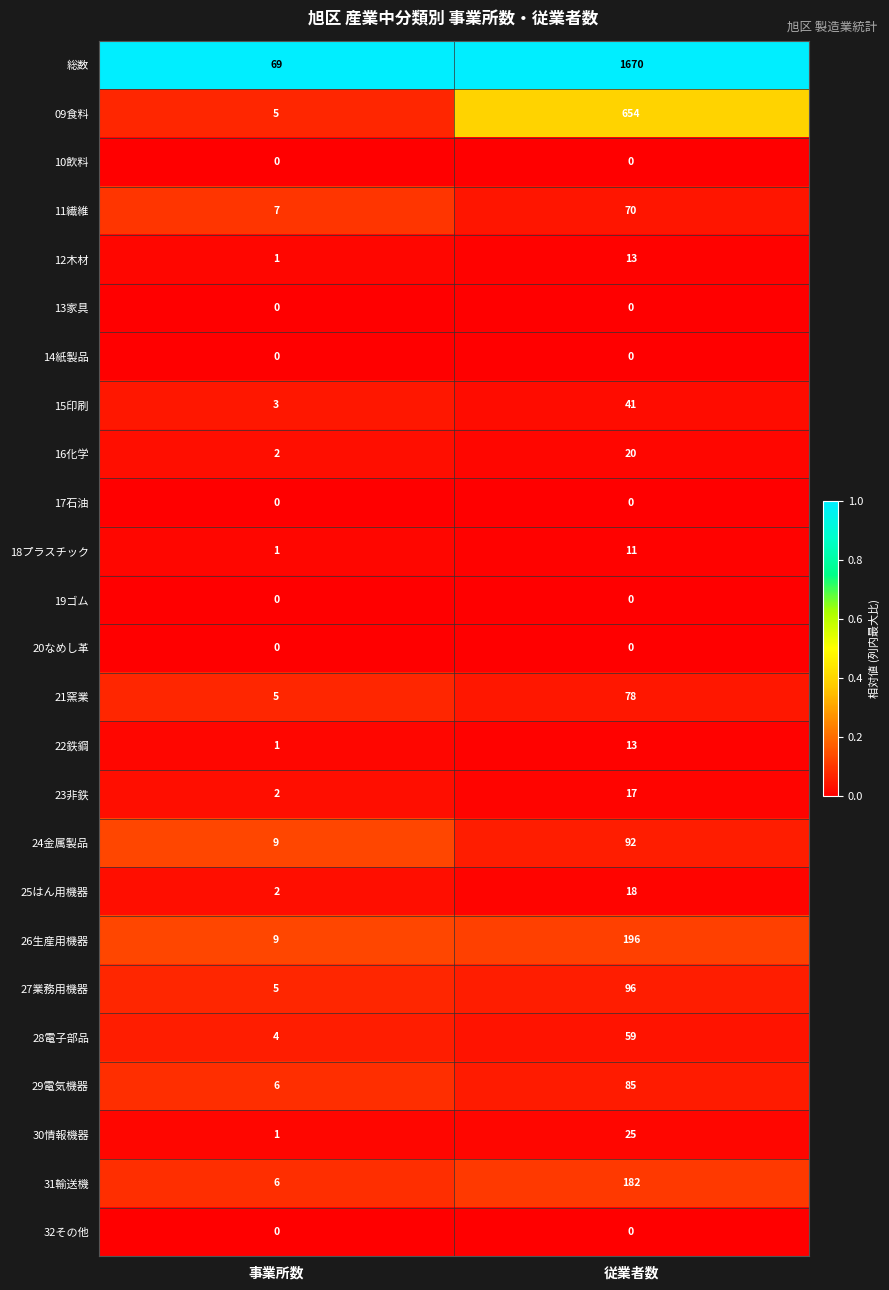

What is the minimum value for 15印刷?

3